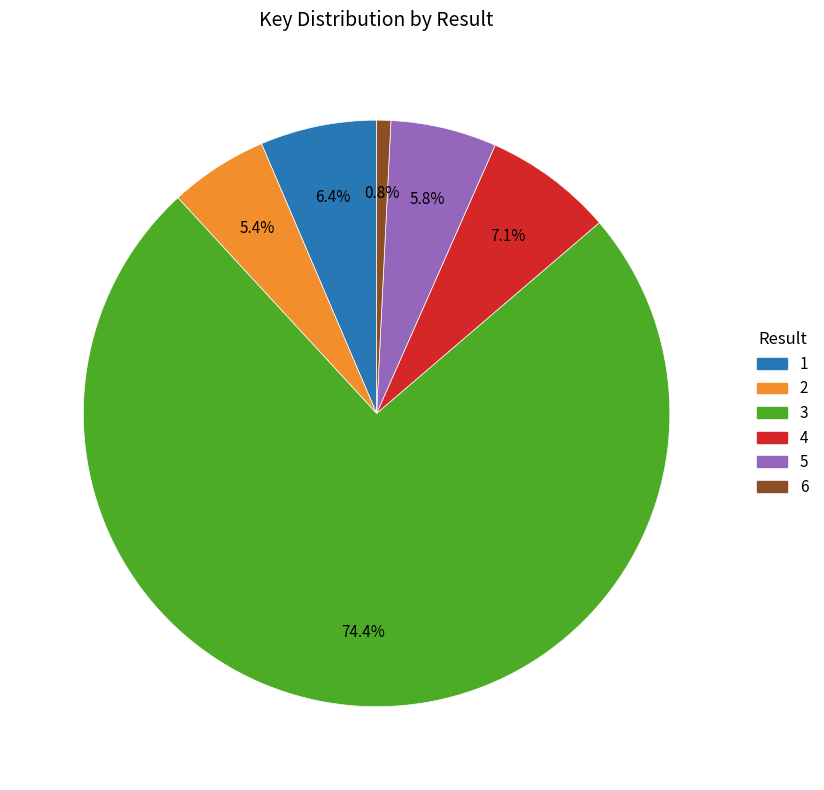

How much of the chart is everything except 1?

93.6%